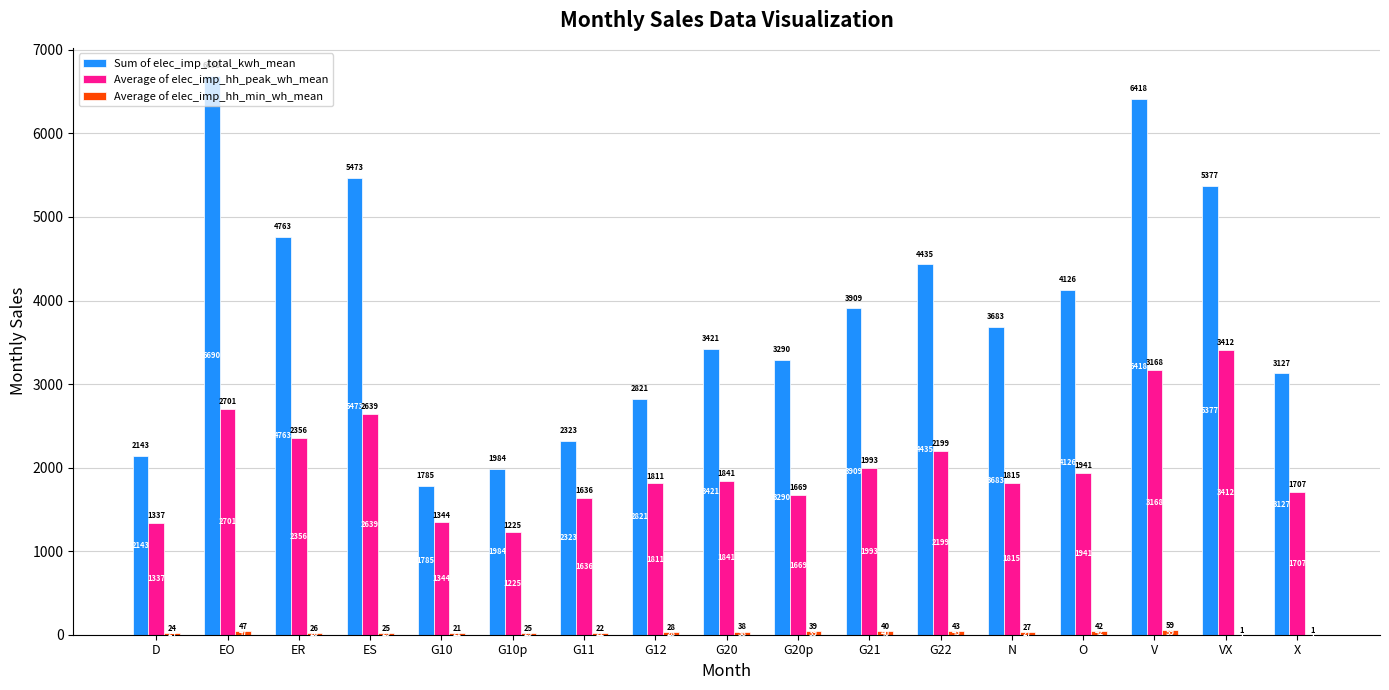

Which series changed the most between G10p and G20?

Sum of elec_imp_total_kwh_mean